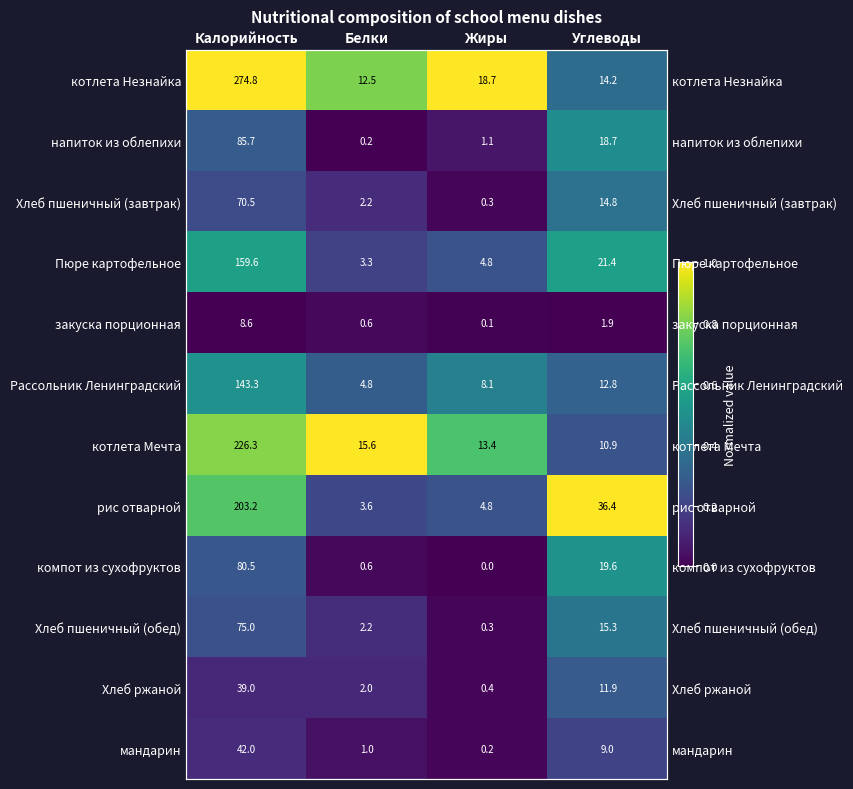

The value of закуска порционная at Жиры is 0.0. True or false?

False